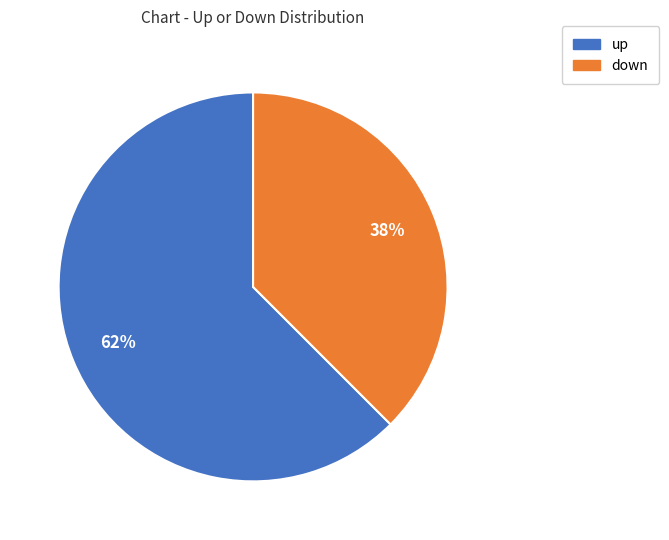

True or false: down accounts for 38% of the total.

True